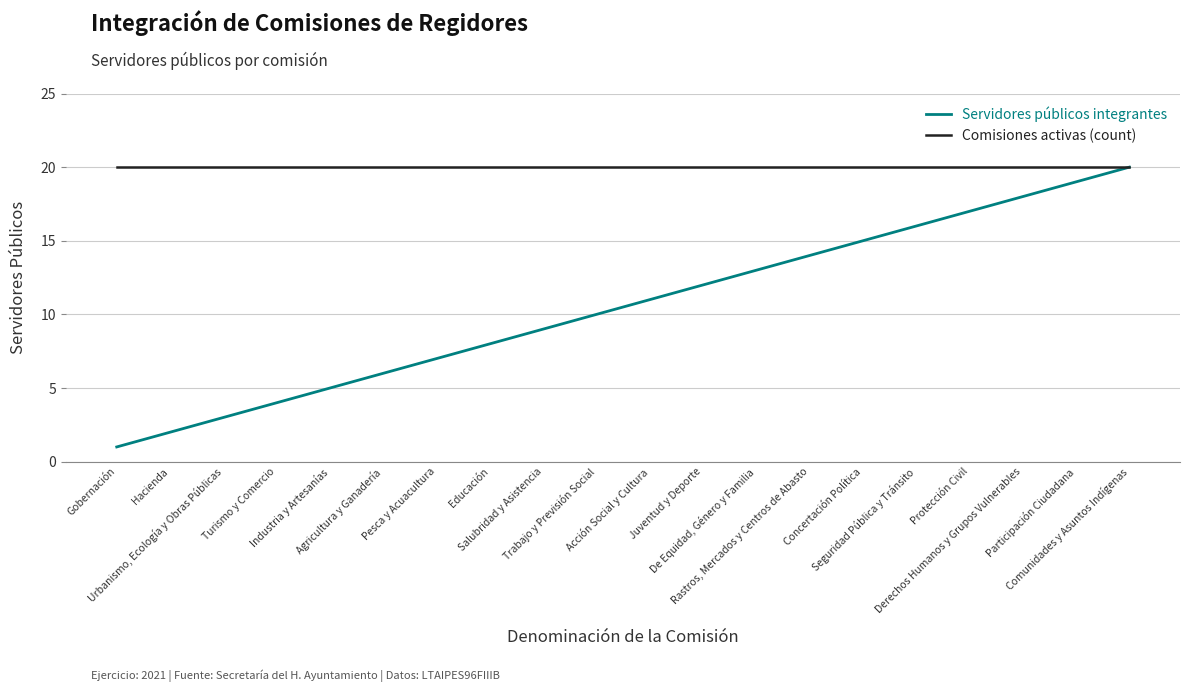

Which category has the lowest value across all series?

Gobernación